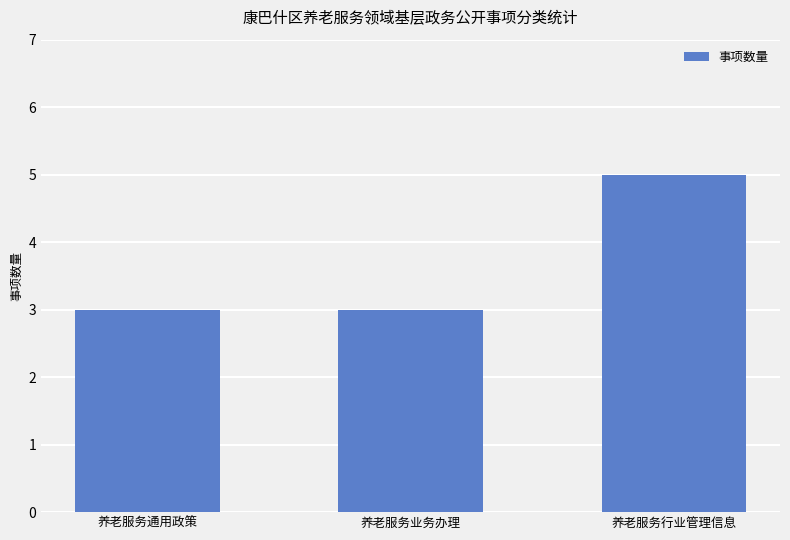

What is the value of the 1st bar from the left?

3